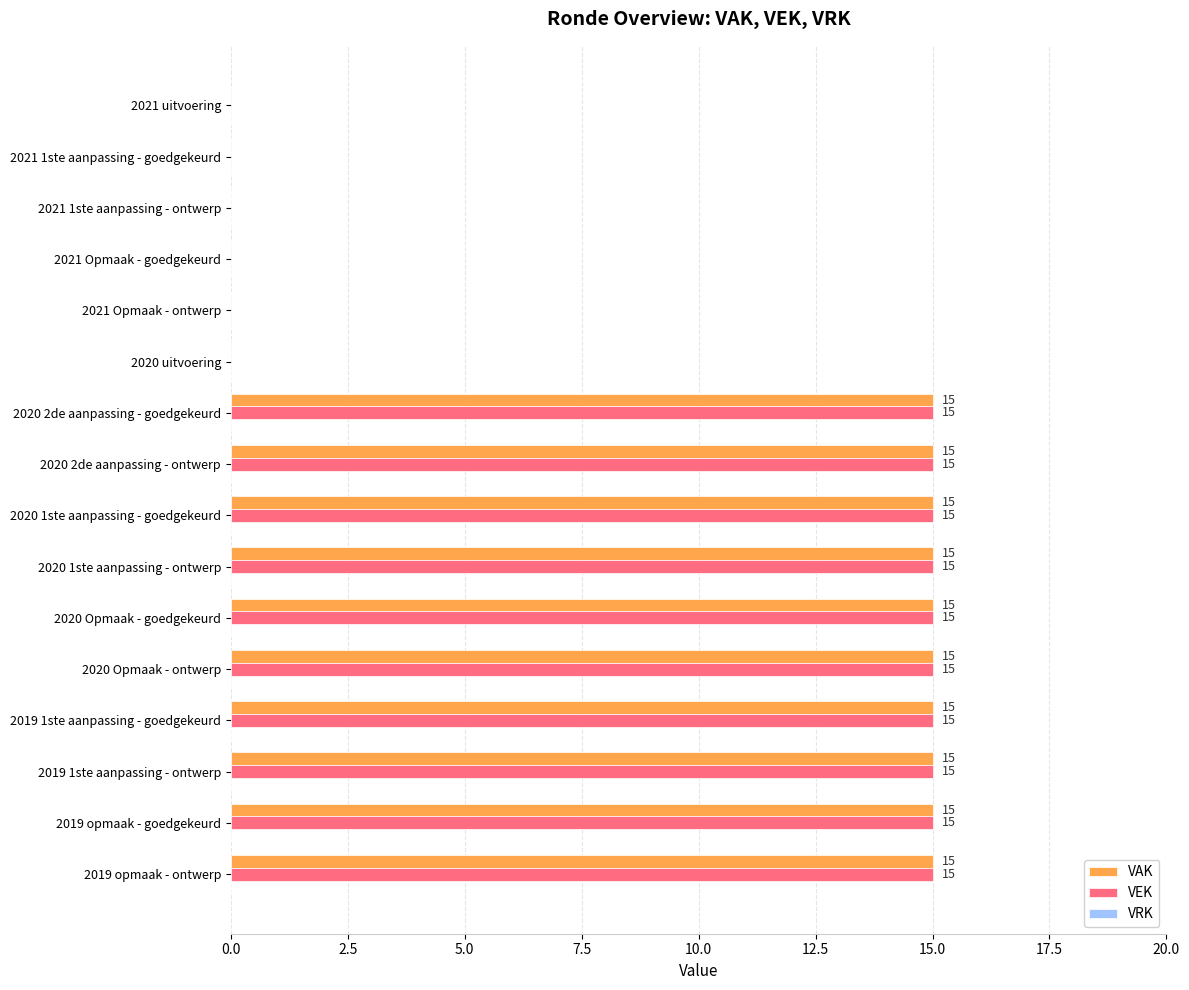

The value of VEK at 2021 1ste aanpassing - goedgekeurd is -10. True or false?

False